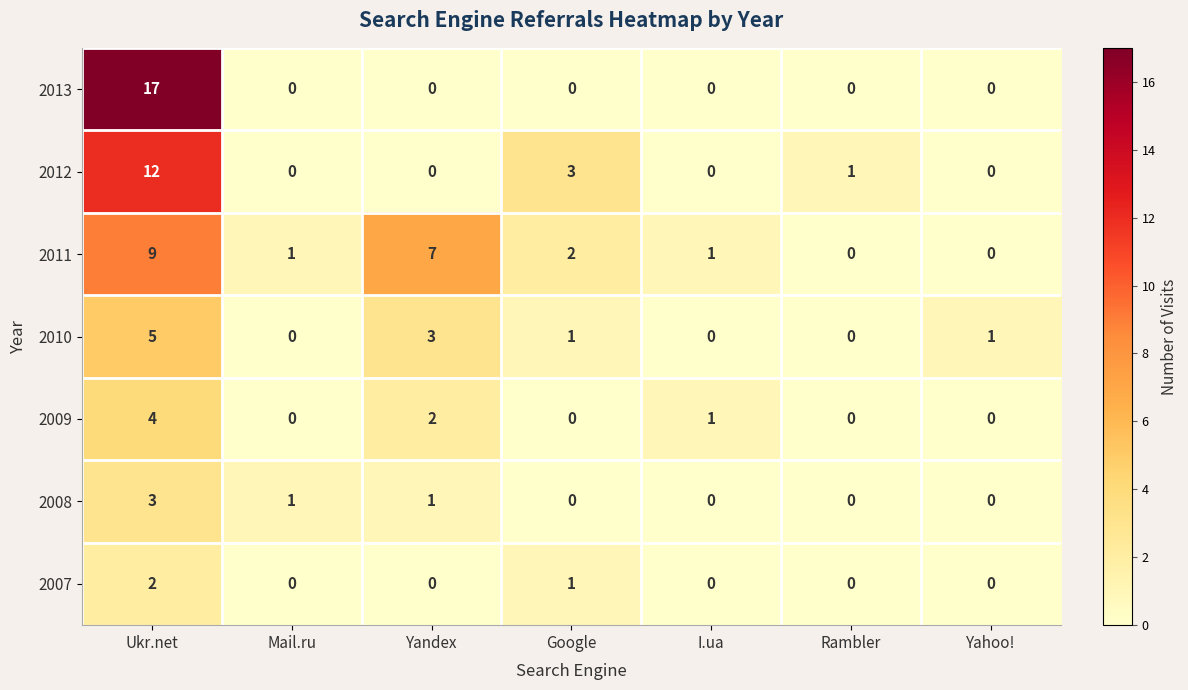

What is the maximum value shown in the chart?

17